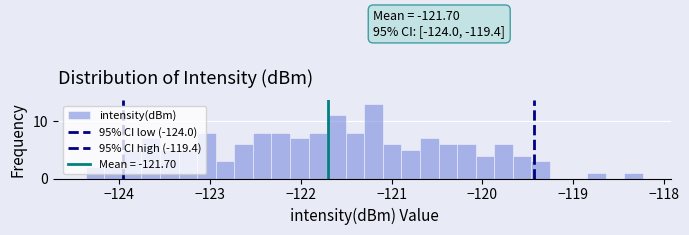

Read against the x-axis, roughly where is the centre of the tallest bar?

-121.2